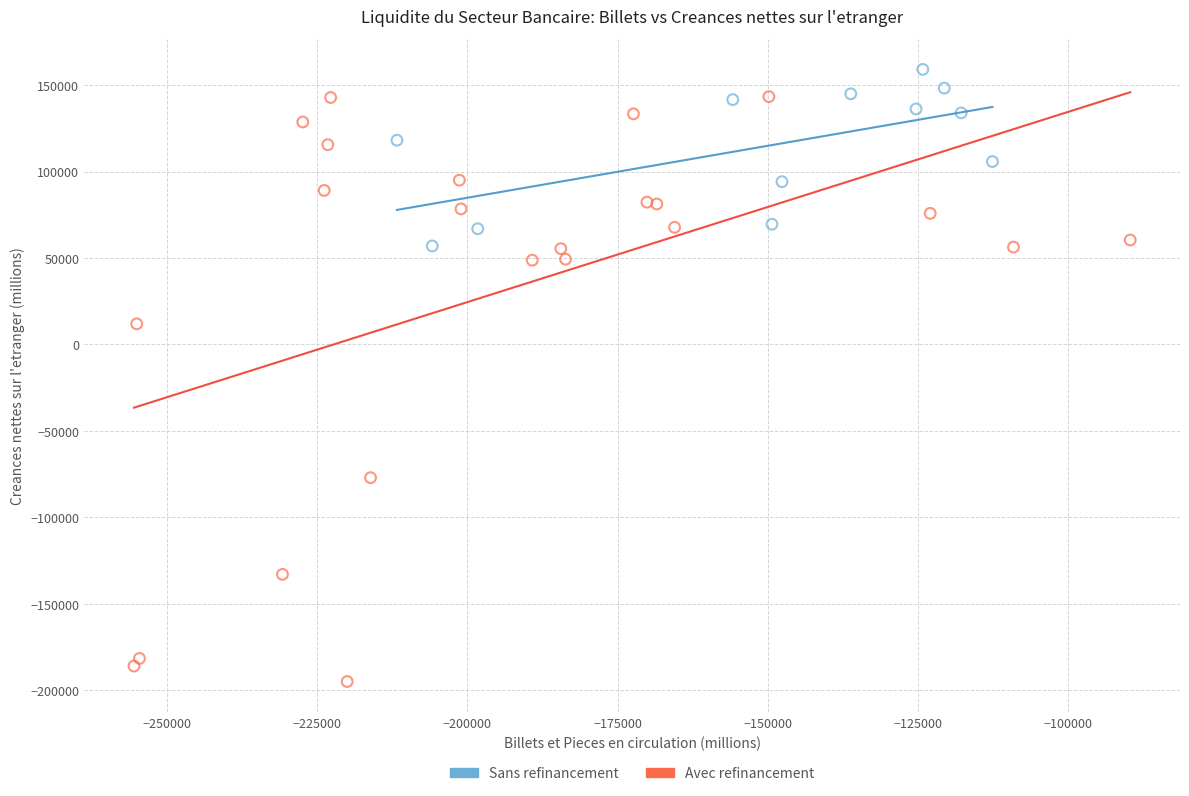

Which series reaches the minimum Y coordinate?

Avec refinancement